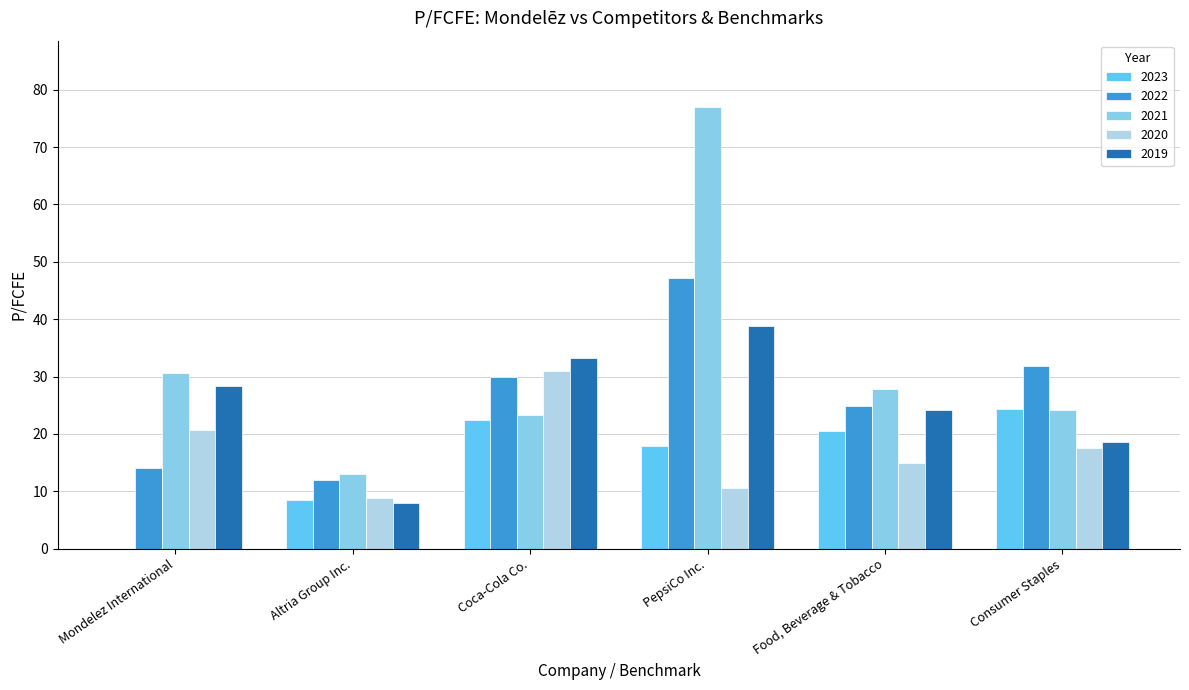

What is the spread (max minus min) of values at Food, Beverage & Tobacco?

12.8